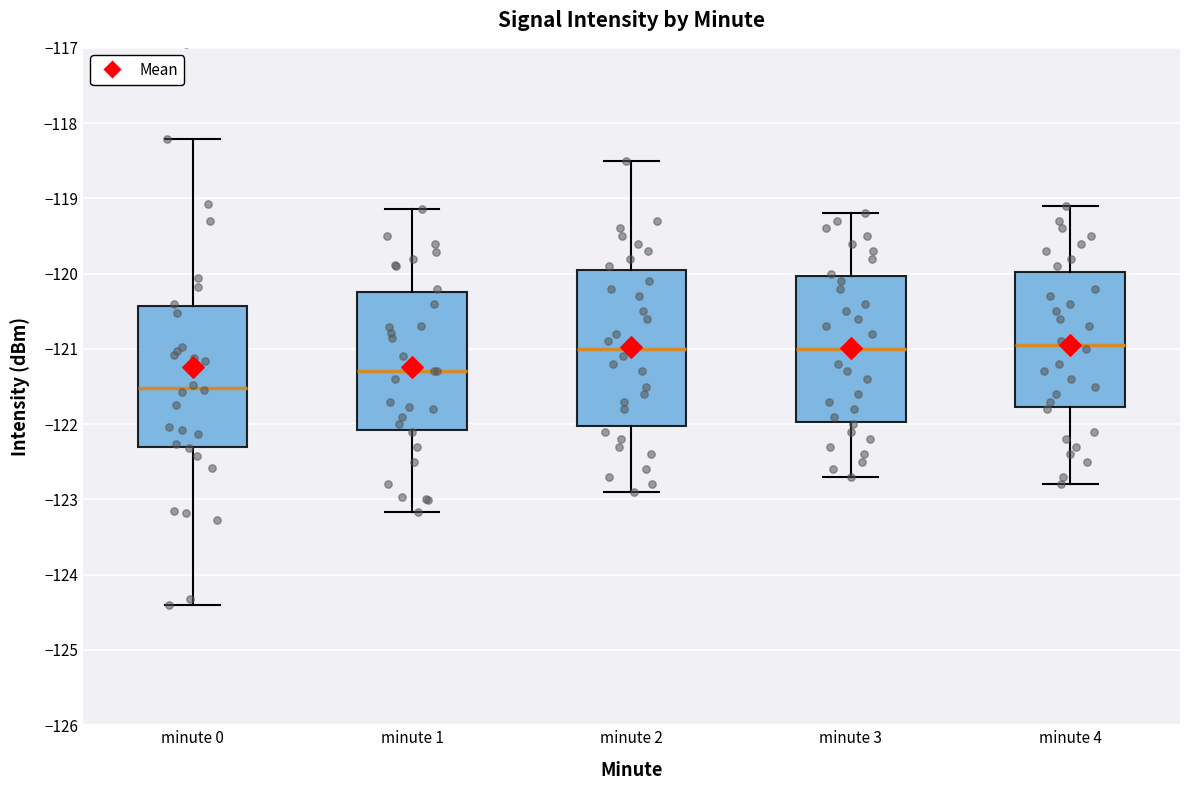

Reading left to right, read every box against the y-axis: the position of its median line, the range the box covers, and the ends of its whiskers. The values are not printed on the chart, so give them approximately, as read against the axis.

minute 0: median -121.5, box -122.3 to -120.4, whiskers -124.4 to -118.2
minute 1: median -121.3, box -122.1 to -120.2, whiskers -123.2 to -119.1
minute 2: median -121.0, box -122.0 to -119.9, whiskers -122.9 to -118.5
minute 3: median -121.0, box -122.0 to -120.0, whiskers -122.7 to -119.2
minute 4: median -120.9, box -121.8 to -120.0, whiskers -122.8 to -119.1